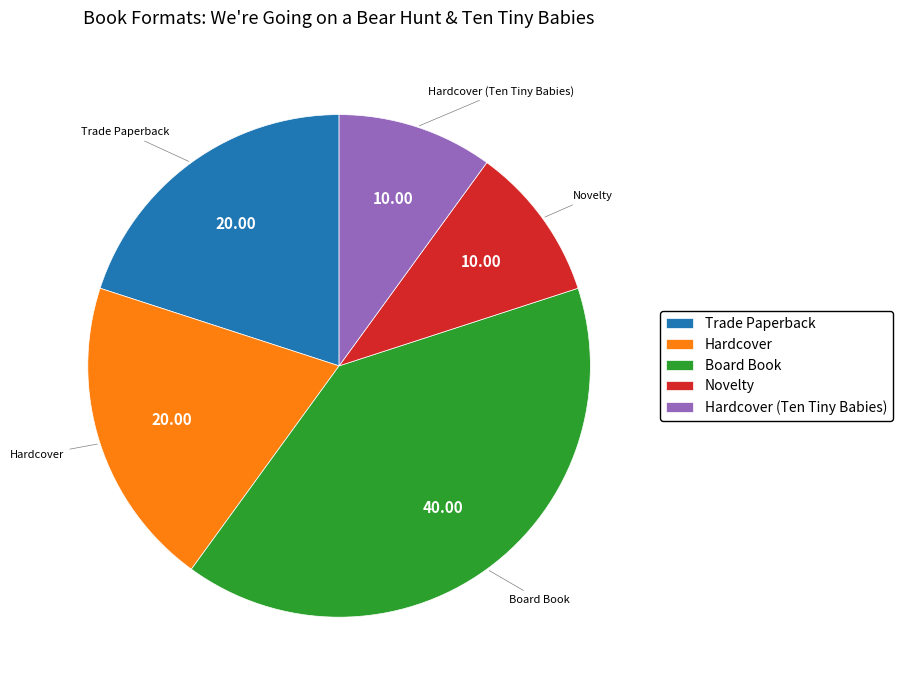

How many slices are in this pie chart?

5